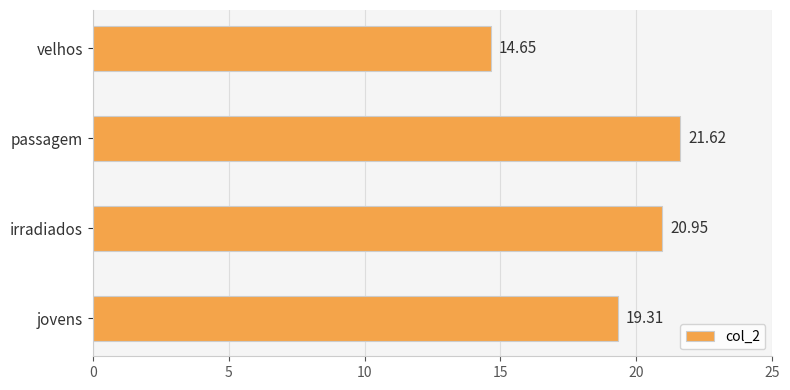

List the labels in order of value, largest first.

passagem, irradiados, jovens, velhos